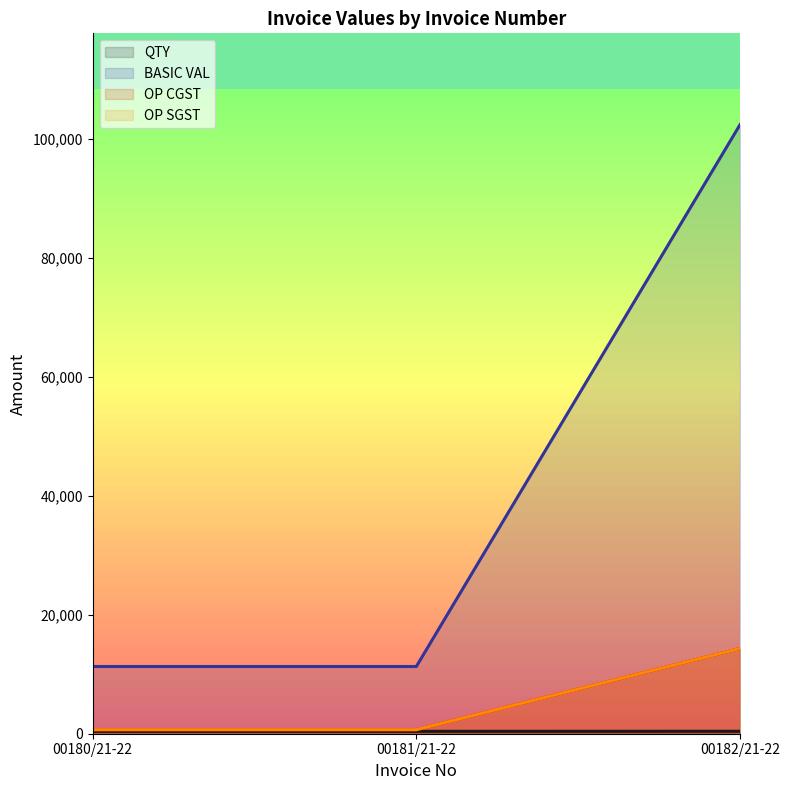

Reading right to left, transcribe all the data shown in this chart.

QTY: 412.0	400.0	400.0
BASIC VAL: 102386.1	11300.0	11300.0
OP CGST: 14334.1	678.0	678.0
OP SGST: 14334.1	678.0	678.0